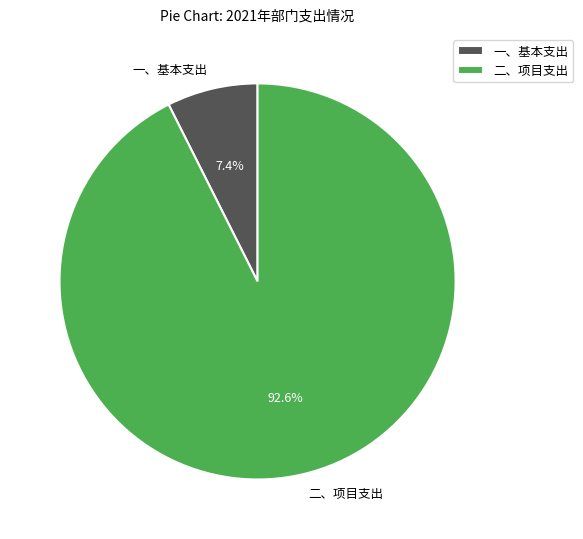

To the nearest percent, what portion does 一、基本支出 represent?

7%